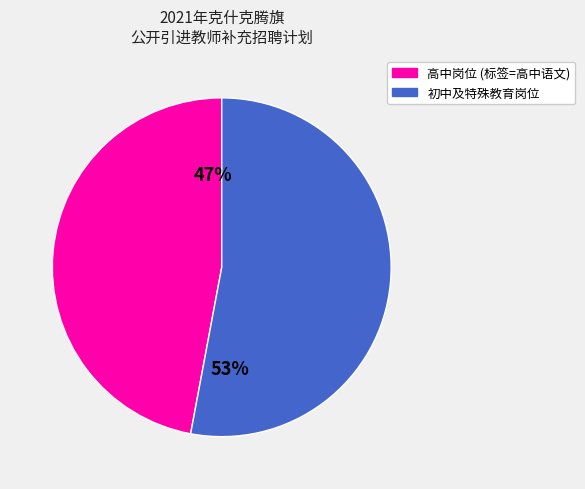

To the nearest percent, what is the average slice percentage?

50%